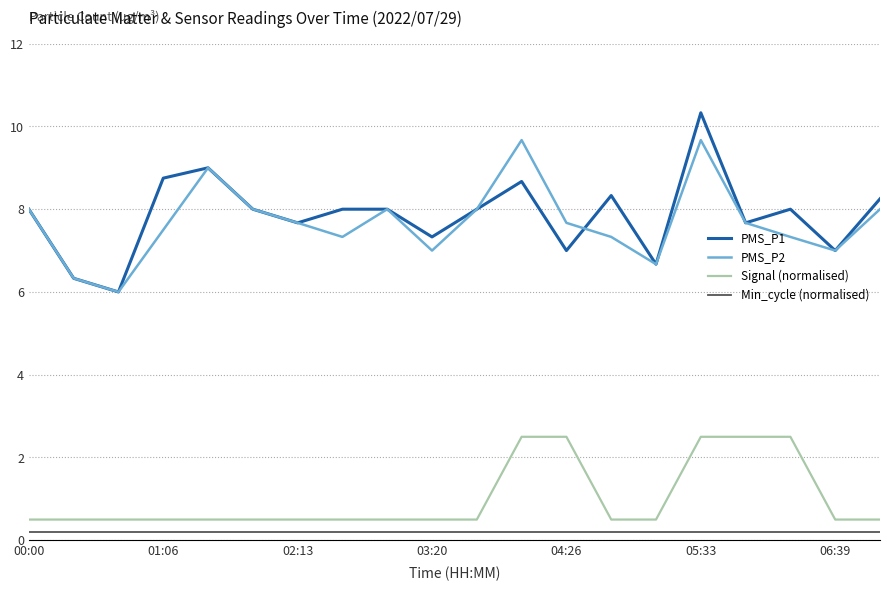

True or false: PMS_P1 and Signal (normalised) cross at least once.

False